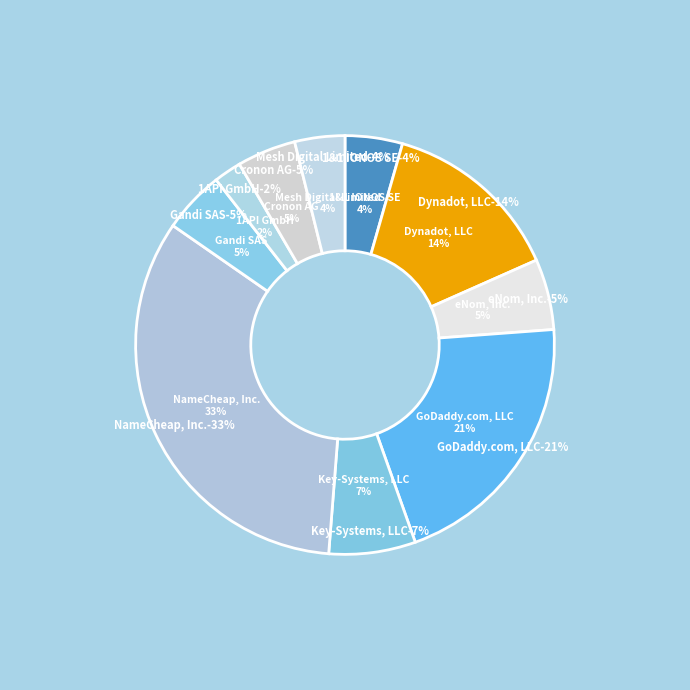

To the nearest percent, what portion does eNom, Inc. represent?

5%